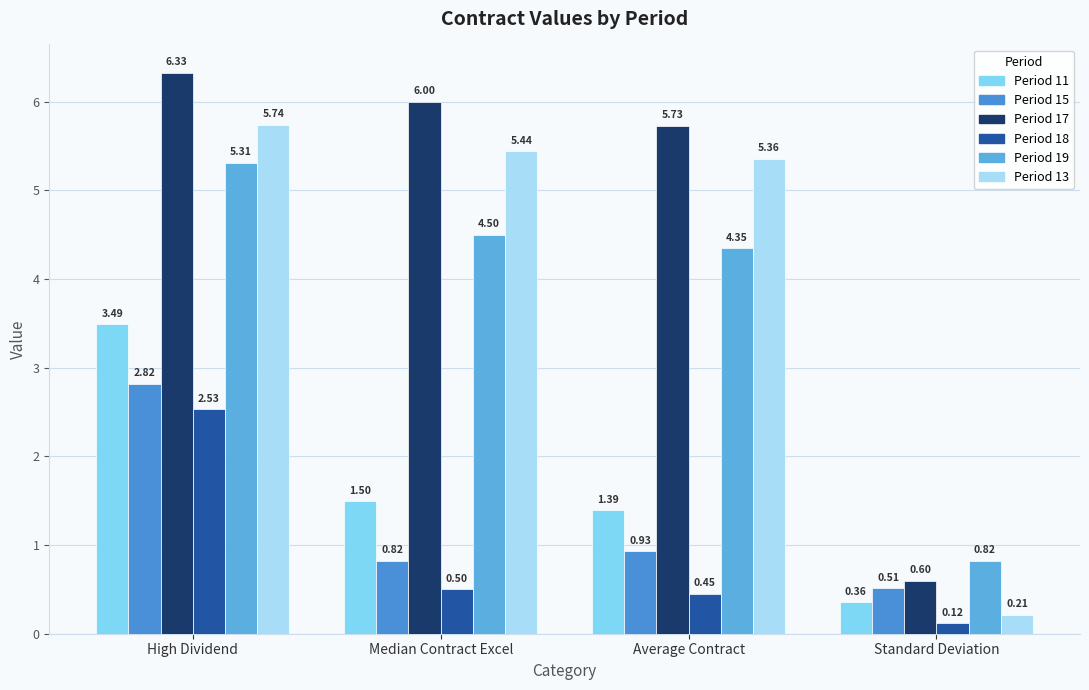

How many distinct data groups are displayed?

6